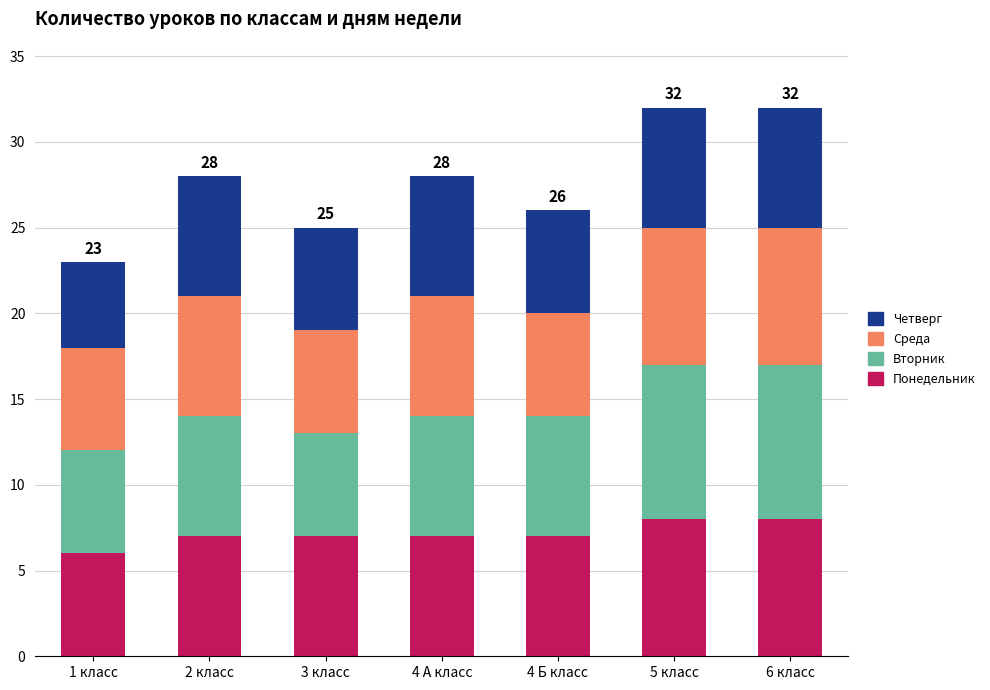

Reading left to right, what are the values for Понедельник?

1 класс=6	2 класс=7	3 класс=7	4 А класс=7	4 Б класс=7	5 класс=8	6 класс=8